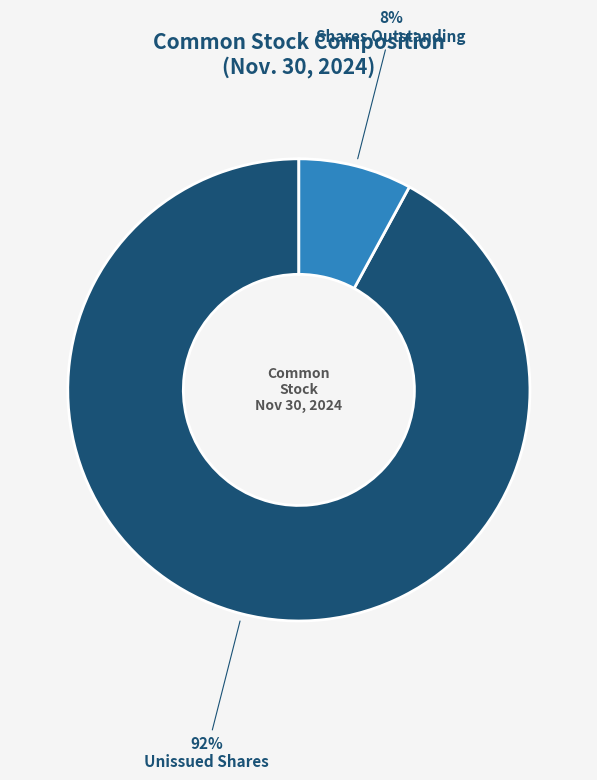

What is the largest slice in the pie chart?

Unissued Shares